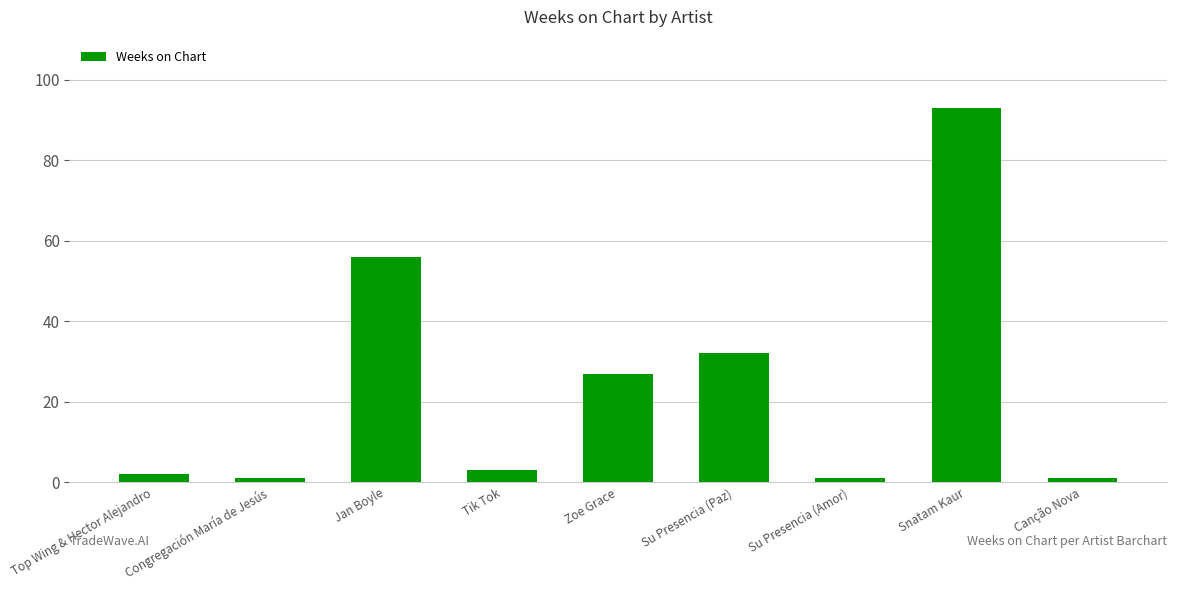

What is the value of the 5th bar from the left?

27